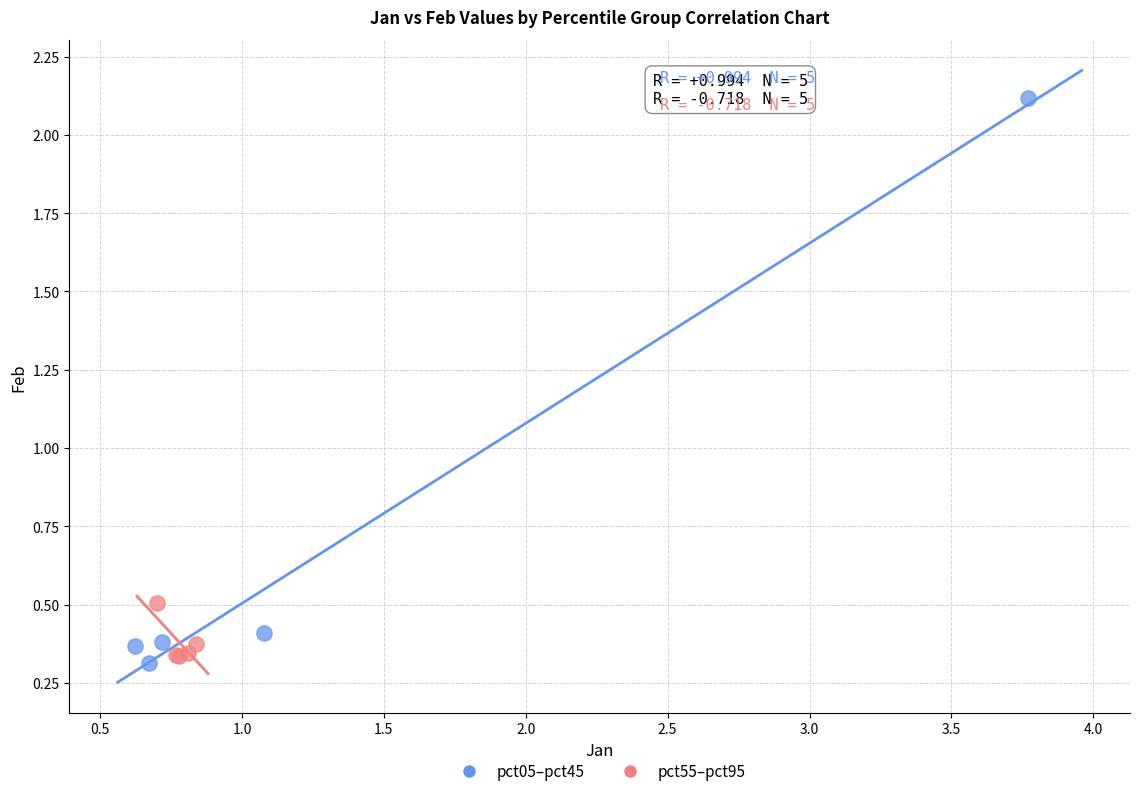

Which series has the largest Y range (max minus min)?

pct05–pct45